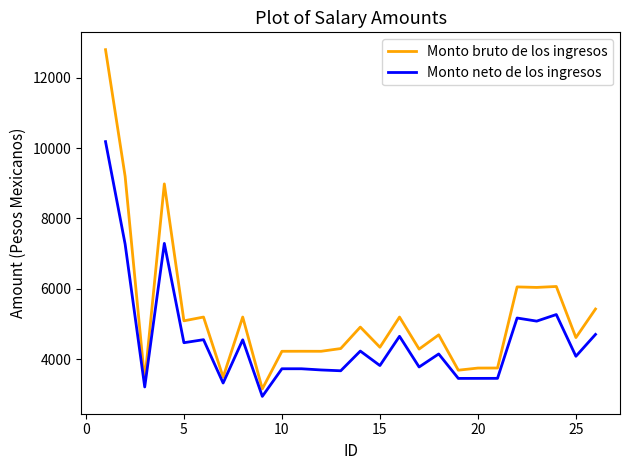

How many values in the Monto neto de los ingresos series are below 4153?

13